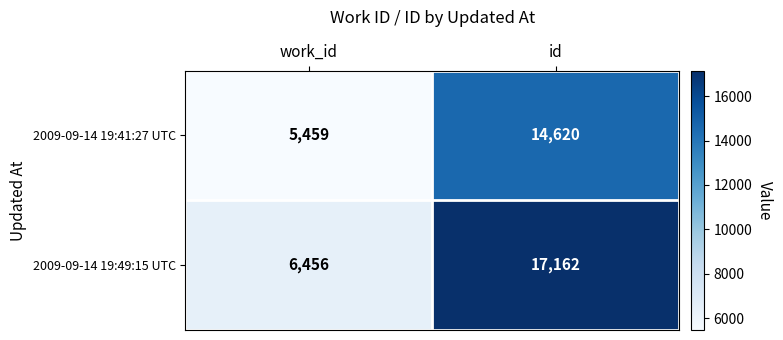

How many series are shown in this chart?

2